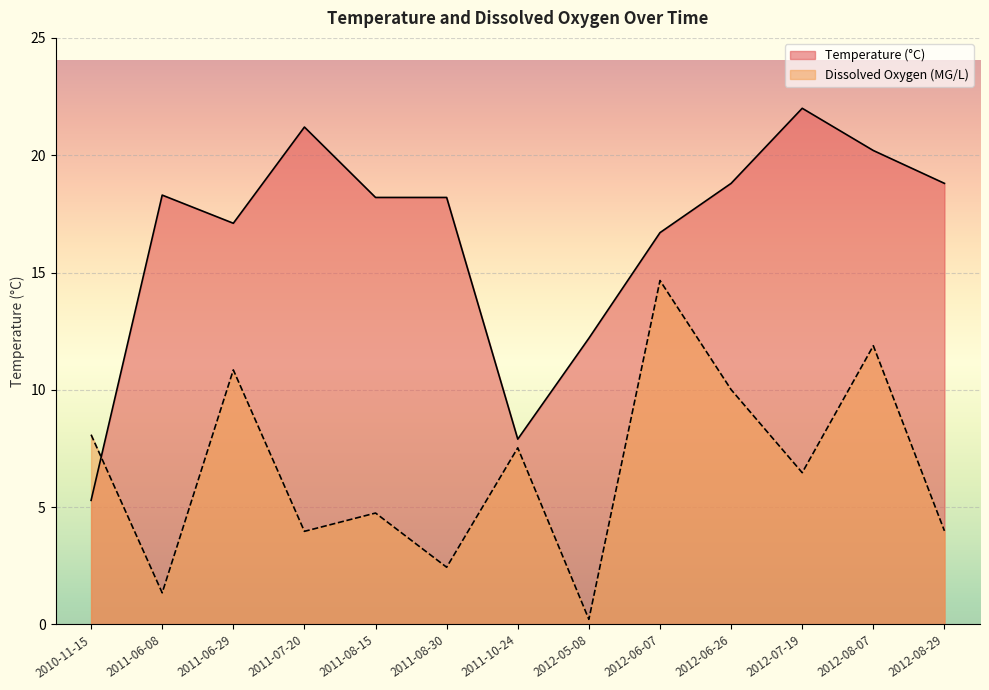

Reading right to left, transcribe all the data shown in this chart.

Temperature: 18.8	20.2	22.0	18.8	16.7	12.2	7.9	18.2	18.2	21.2	17.1	18.3	5.3
Dissox: 4.0	11.9	6.5	10.0	14.7	0.2	7.5	2.4	4.8	4.0	10.8	1.4	8.1